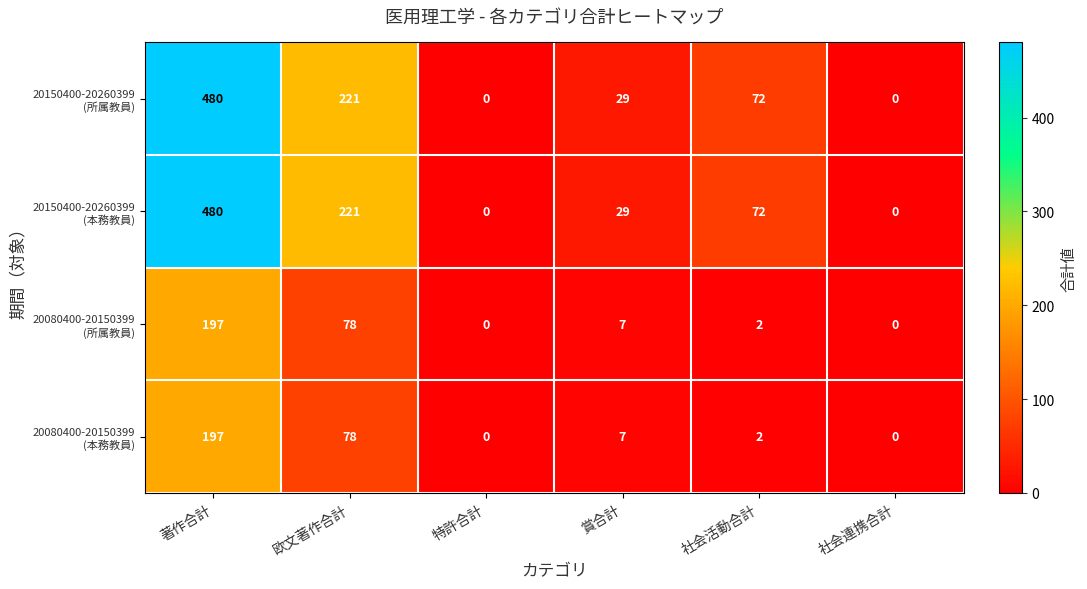

What is the greatest value displayed?

480